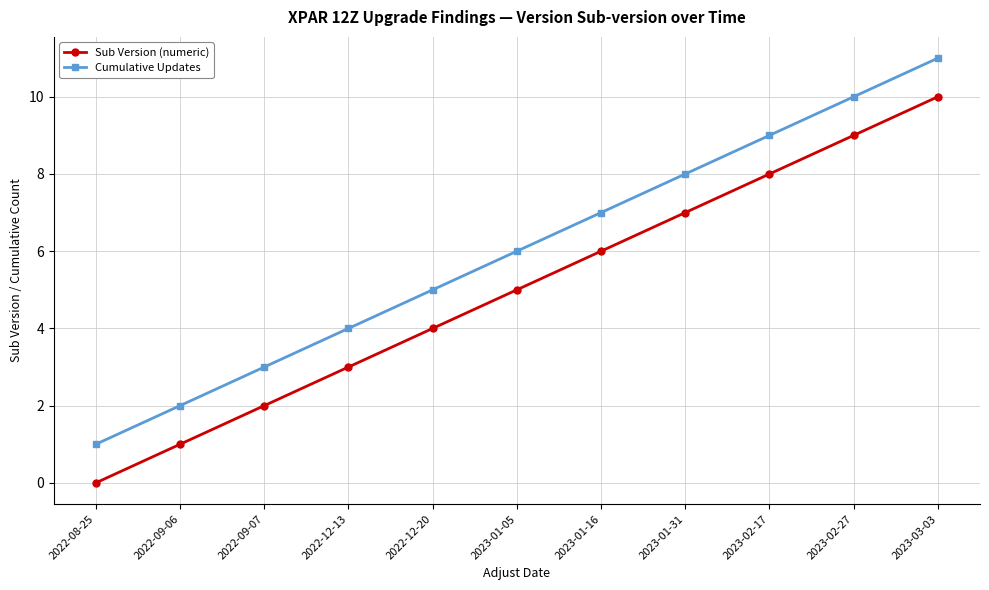

Rank the series by their average value, from lowest to highest.

Sub Version (numeric), Cumulative Updates